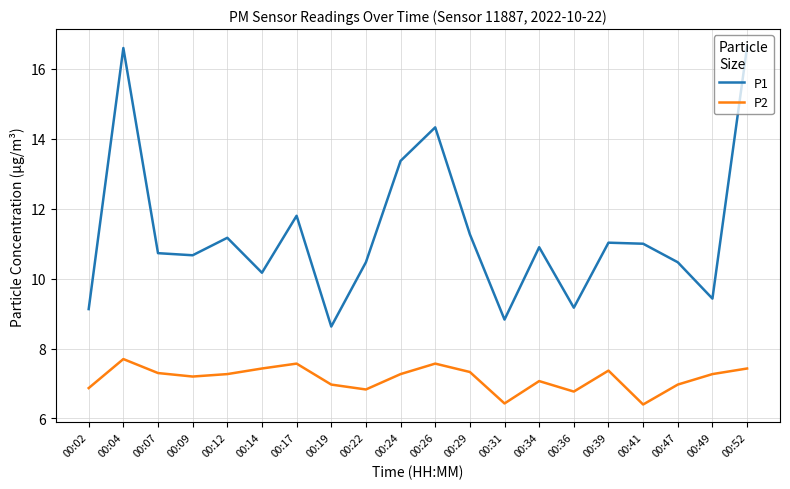

Is this an area chart (filled region under the line)?

No